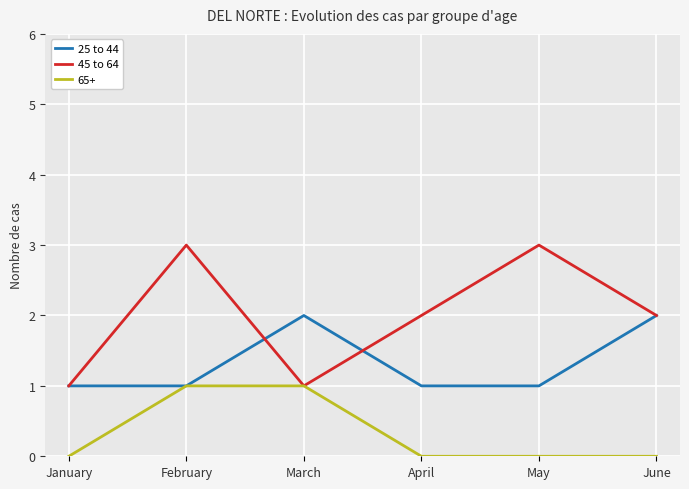

Is it true that 65+ equals 2 at February?

False